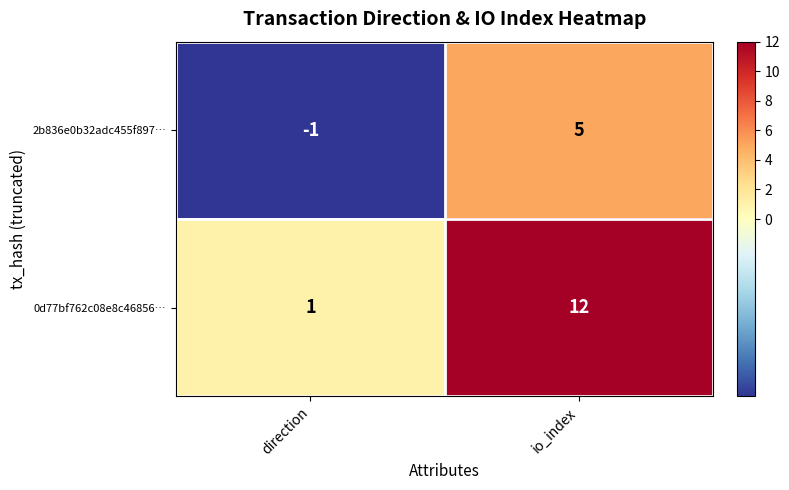

Reading left to right, extract all data points from this chart.

2b836e0b32adc455f897…: -1	5
0d77bf762c08e8c46856…: 1	12